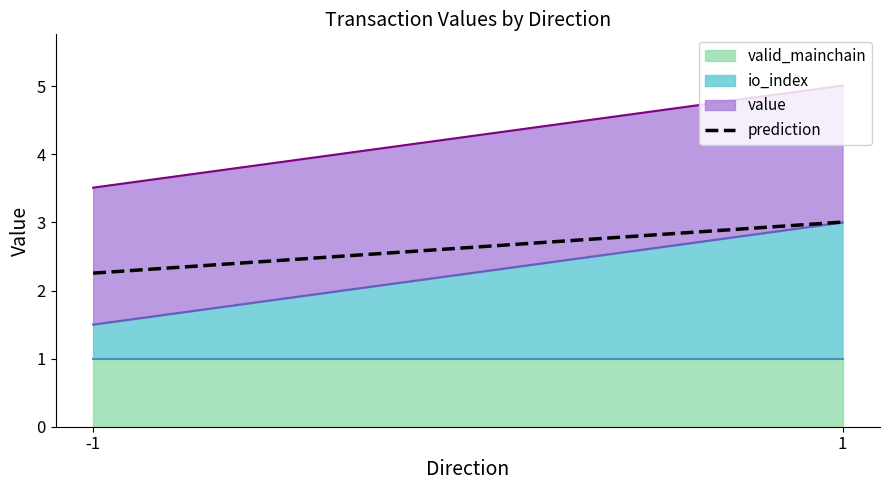

The value at -1 is 2.3. True or false?

True